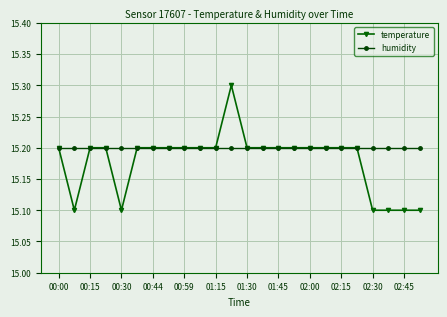

Rank the series by their maximum value, from lowest to highest.

humidity, temperature